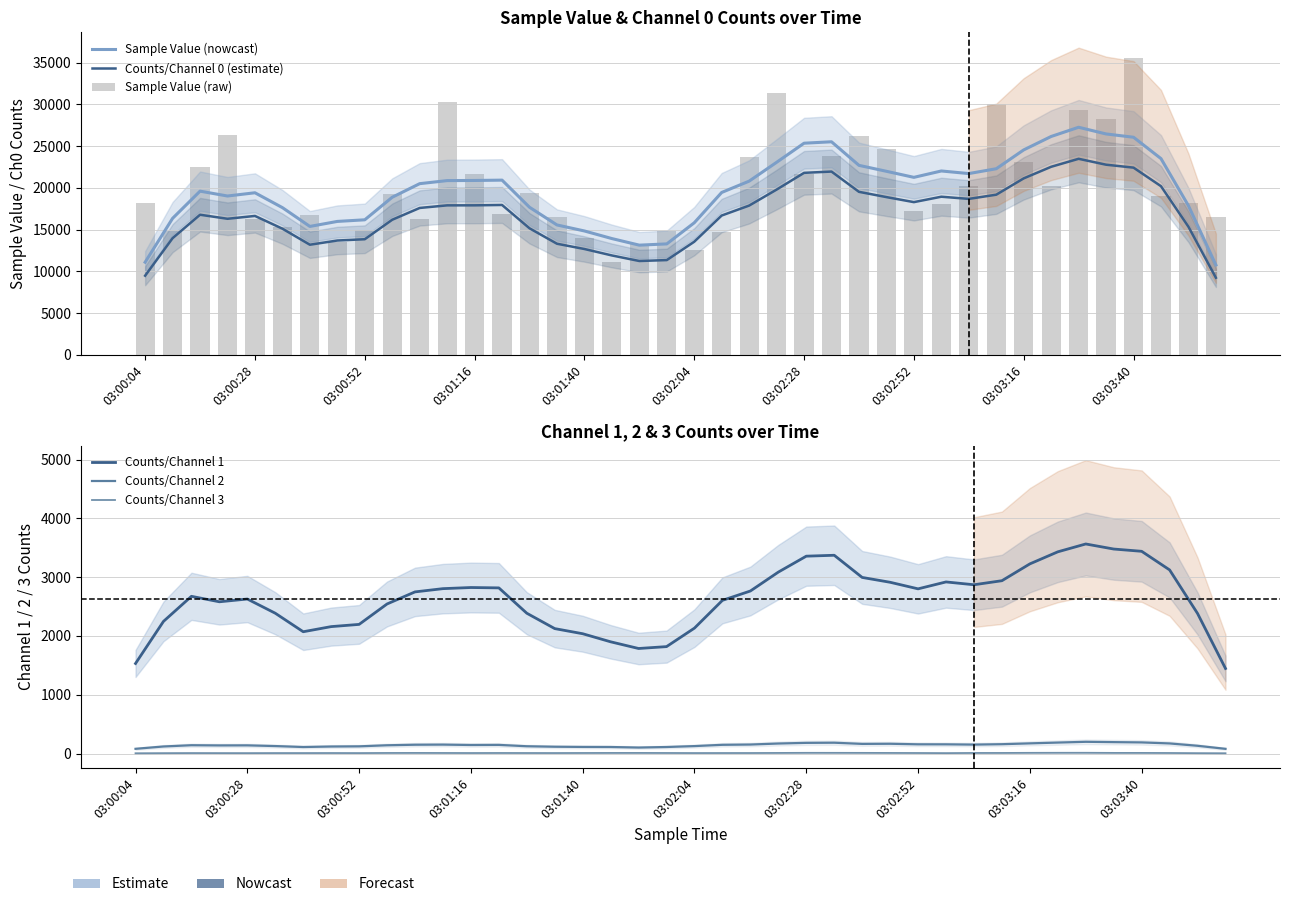

Are the bars horizontal?

No